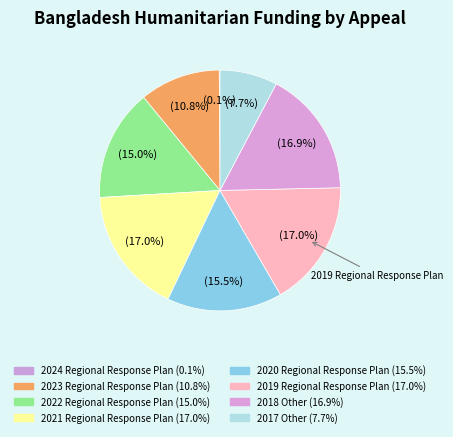

Count the number of slices in the pie.

8